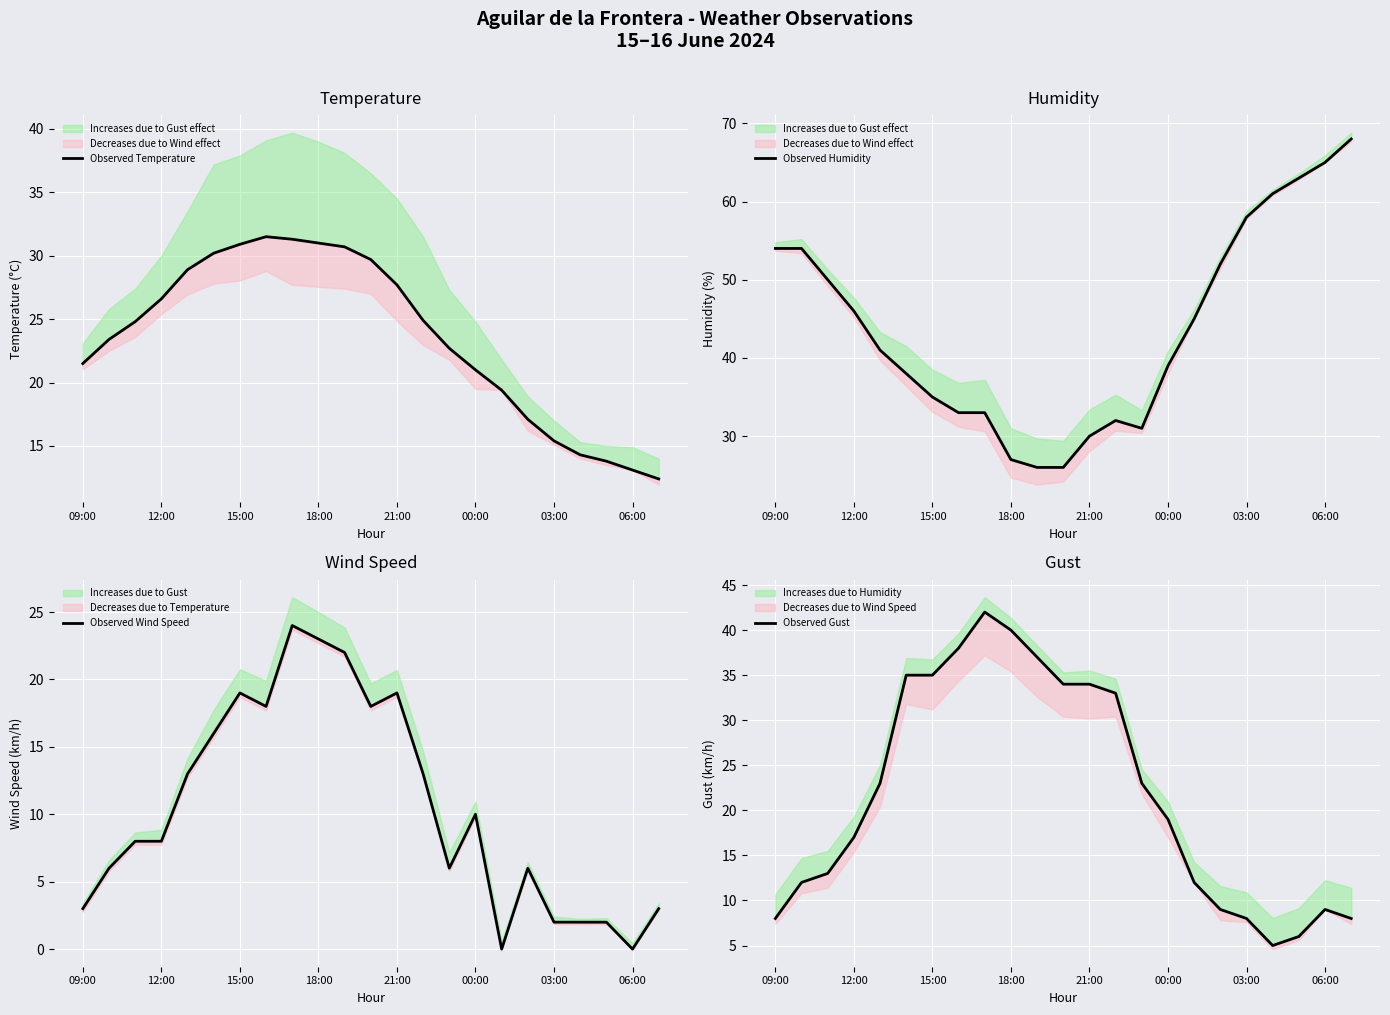

Rank the series by their maximum value, from lowest to highest.

Observed Wind Speed, Observed Temperature, Observed Gust, Observed Humidity